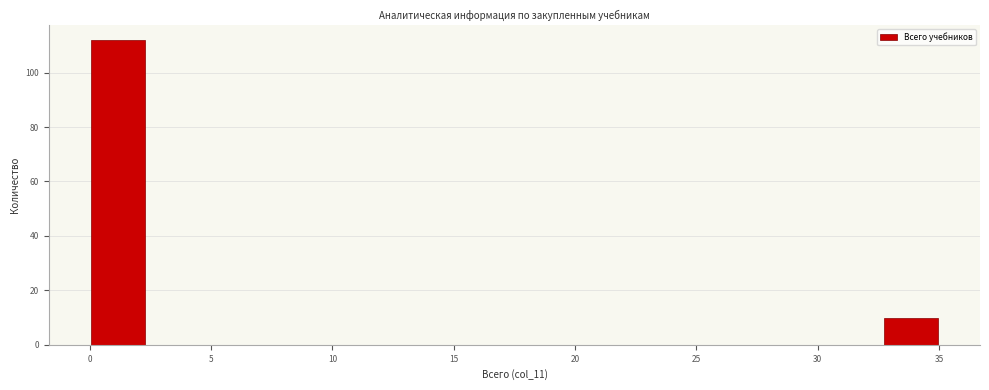

Over which range of the x-axis is the bar tallest?

0.0 to 2.5